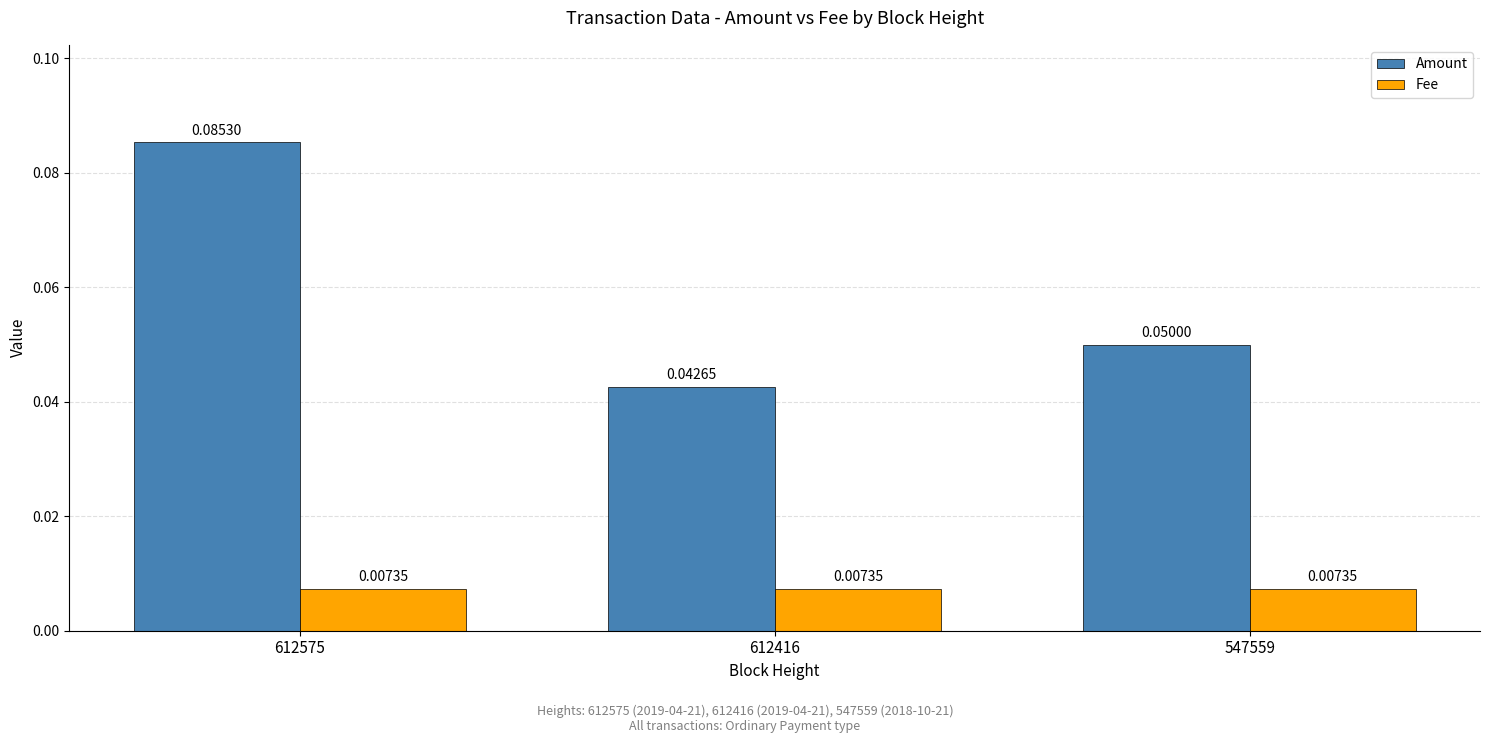

Which series has the largest total across all categories?

Amount